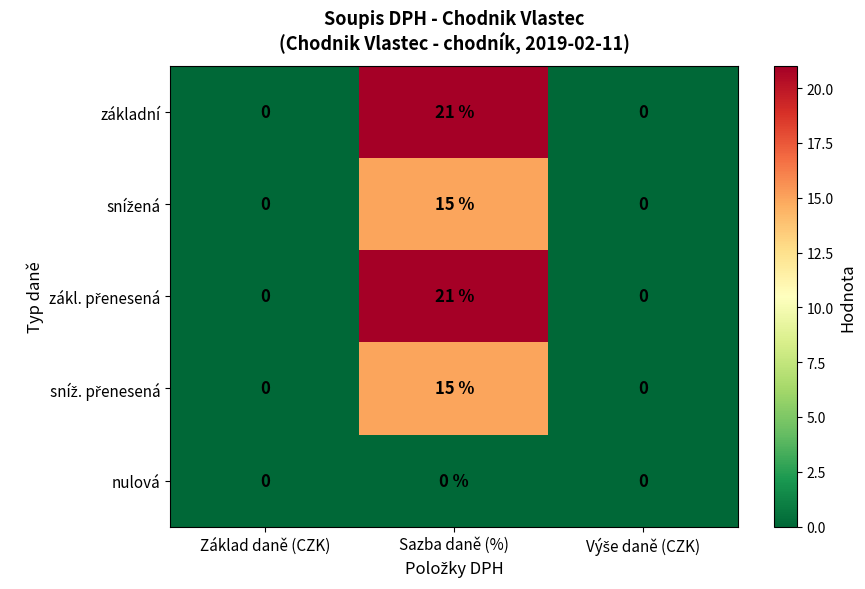

At which category does the chart reach its peak across all series?

Sazba daně (%)